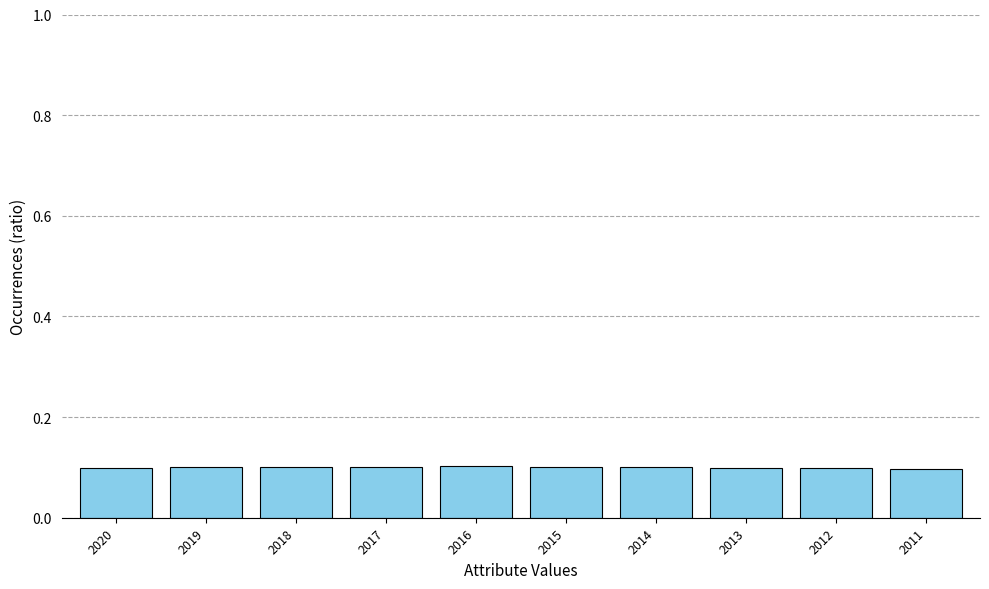

What is the sum of all values?

1.0